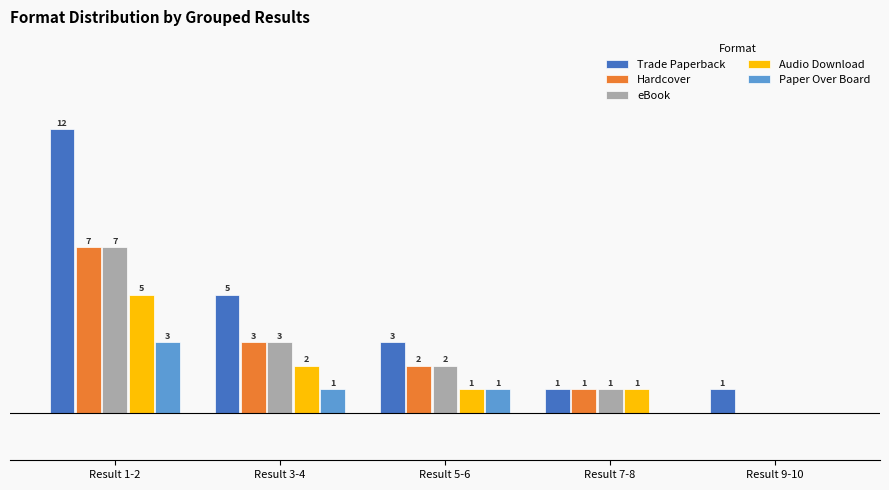

Is the value of Paper Over Board at Result 9-10 greater than the value of eBook at Result 5-6?

No